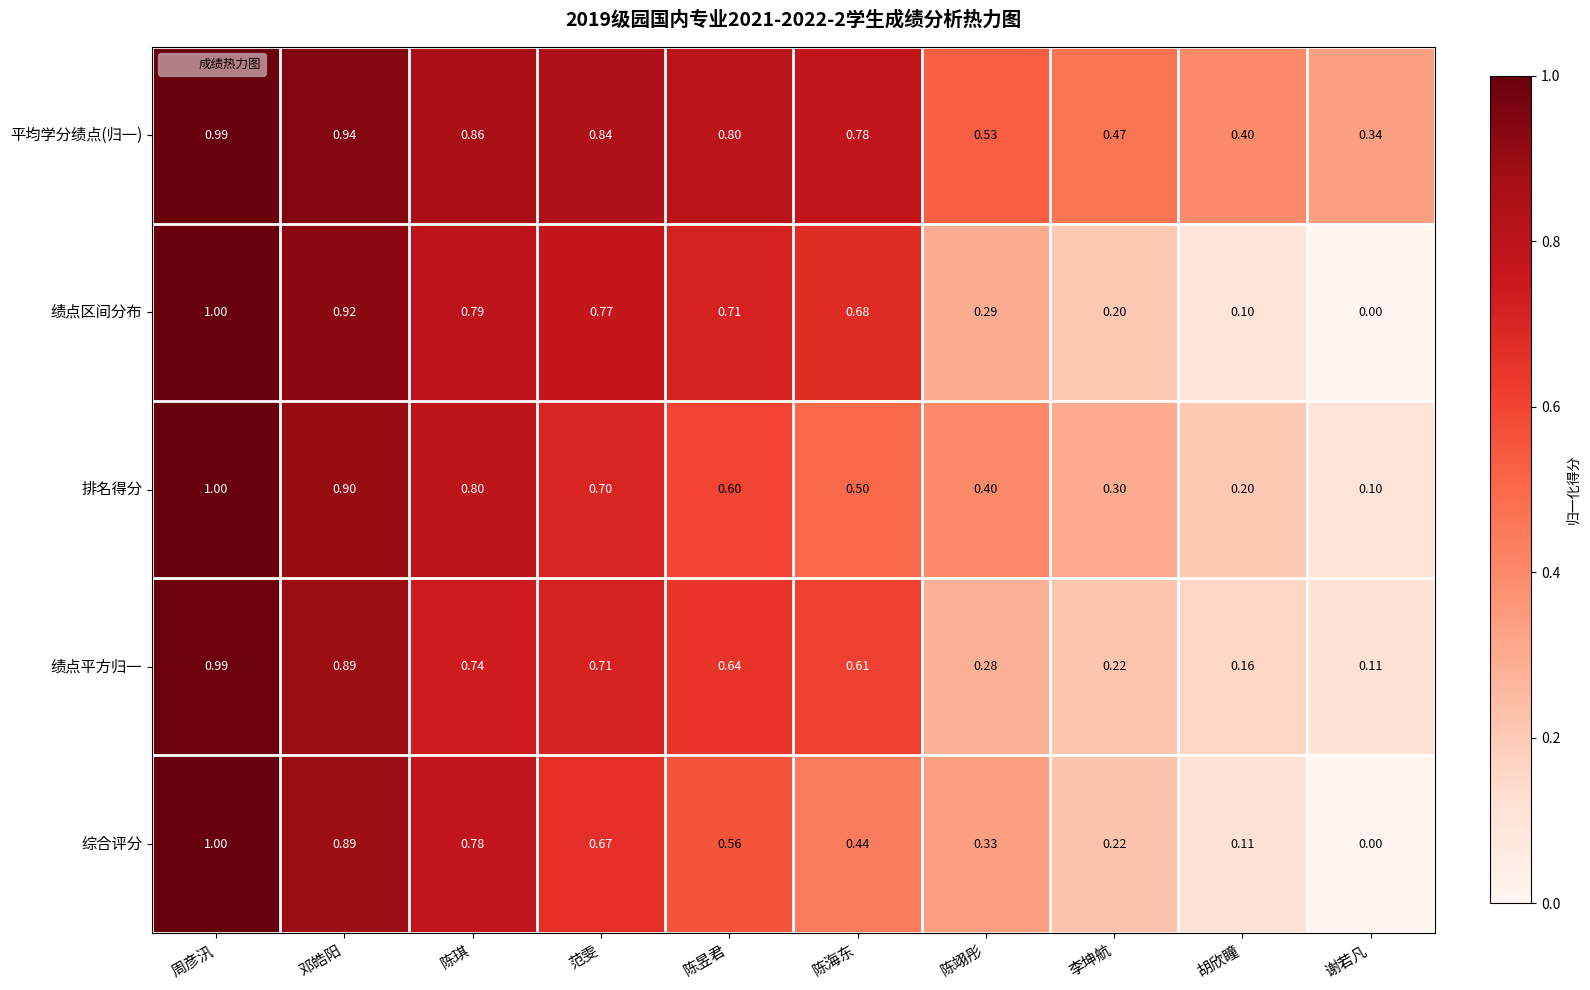

At which category is the sum across all series the highest?

周彦汛